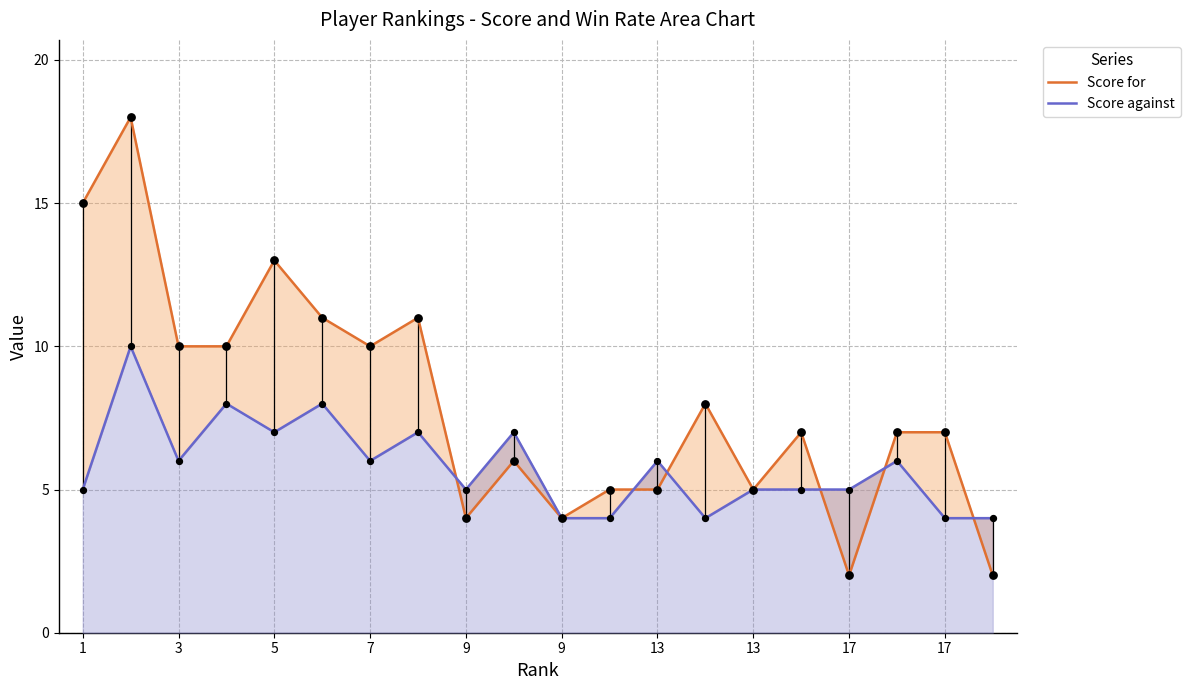

At how many categories does at least one series exceed 2?

20